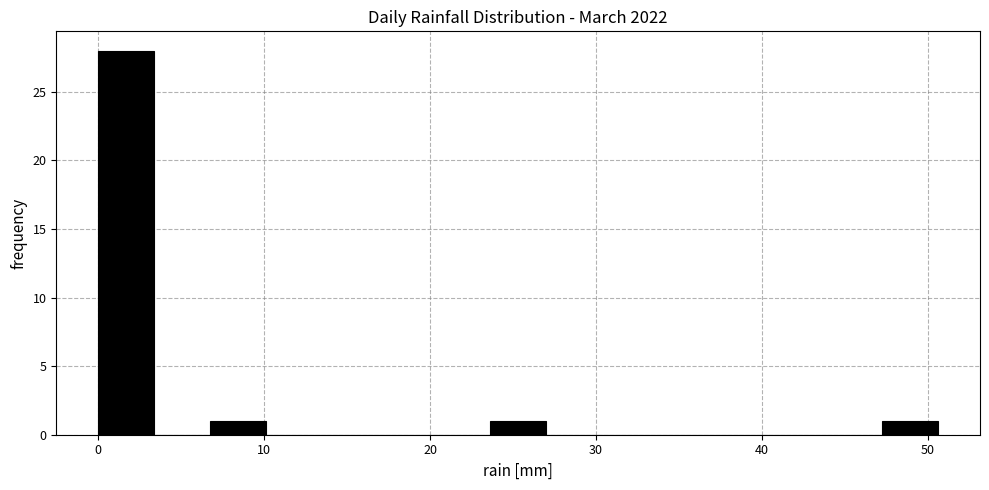

Around what value on the x-axis is the tallest bar? Give the approximate position of its centre, as read against the axis.

2